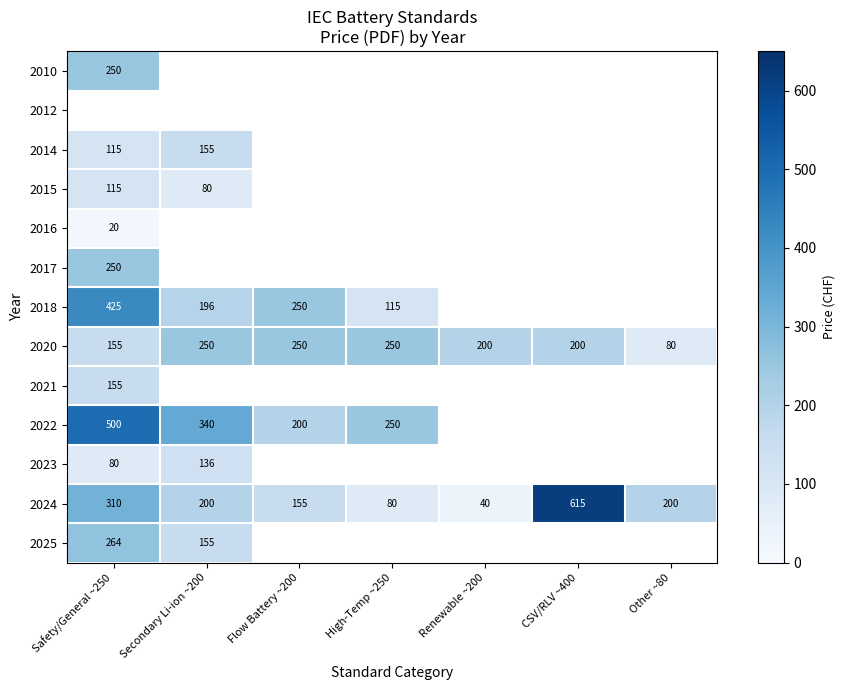

The 2022 series shows 250 at High-Temp ~250. True or false?

True